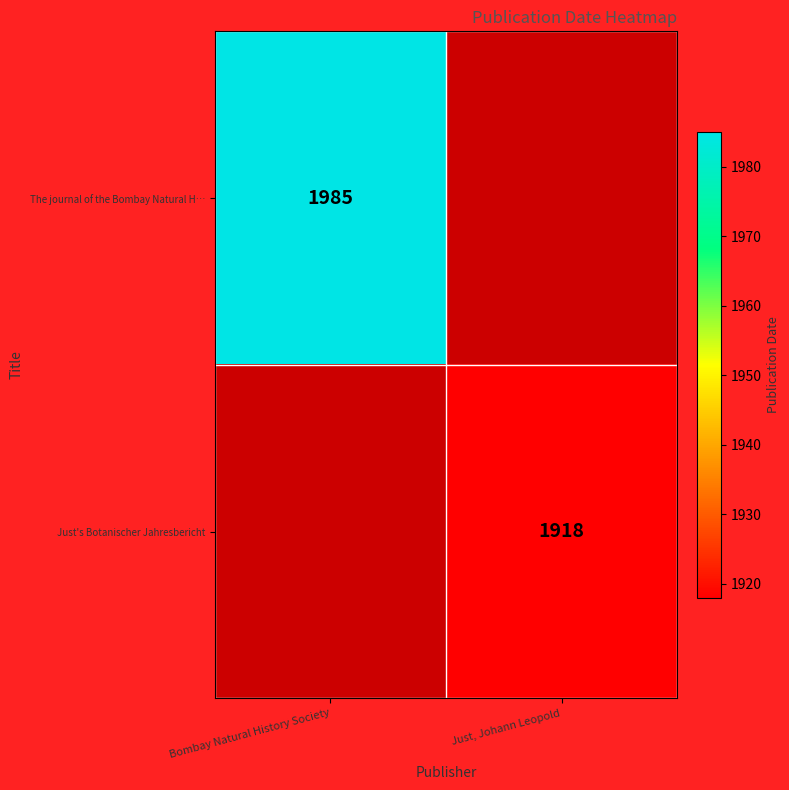

The The journal of the Bombay Natural H… series shows 899 at Bombay Natural History Society. True or false?

False